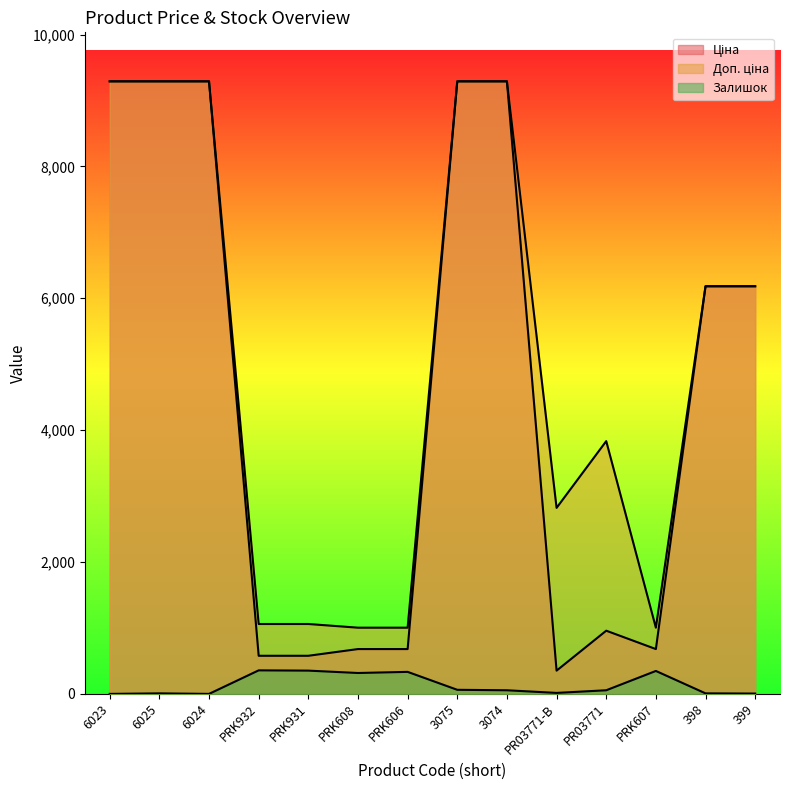

What is the greatest value displayed?

9290.5